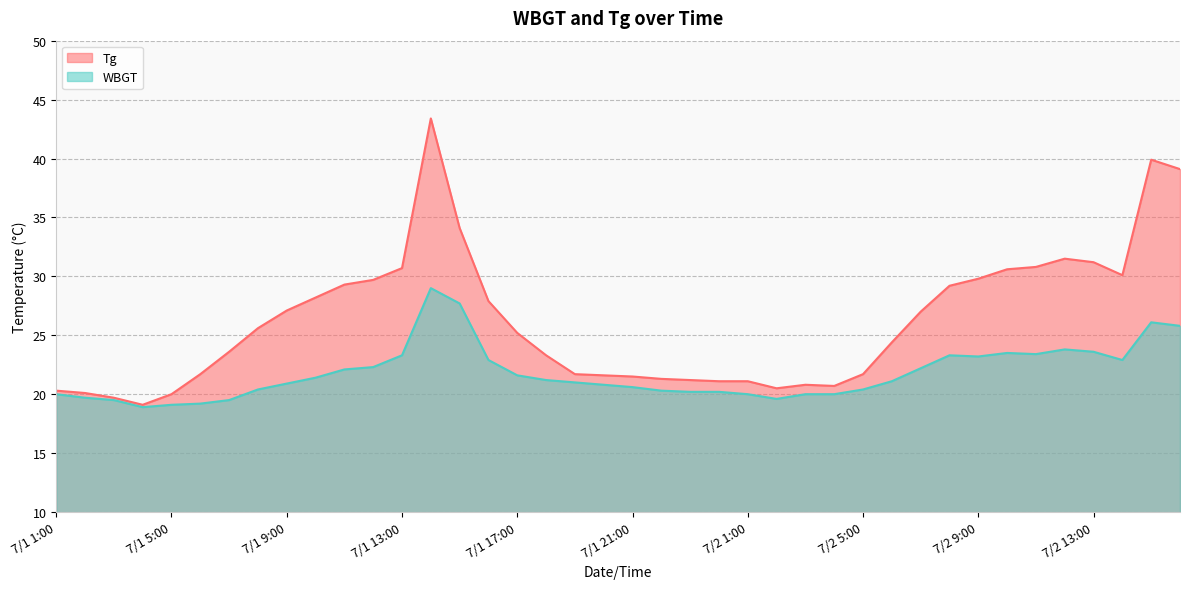

How many categories are shown in the chart?

40